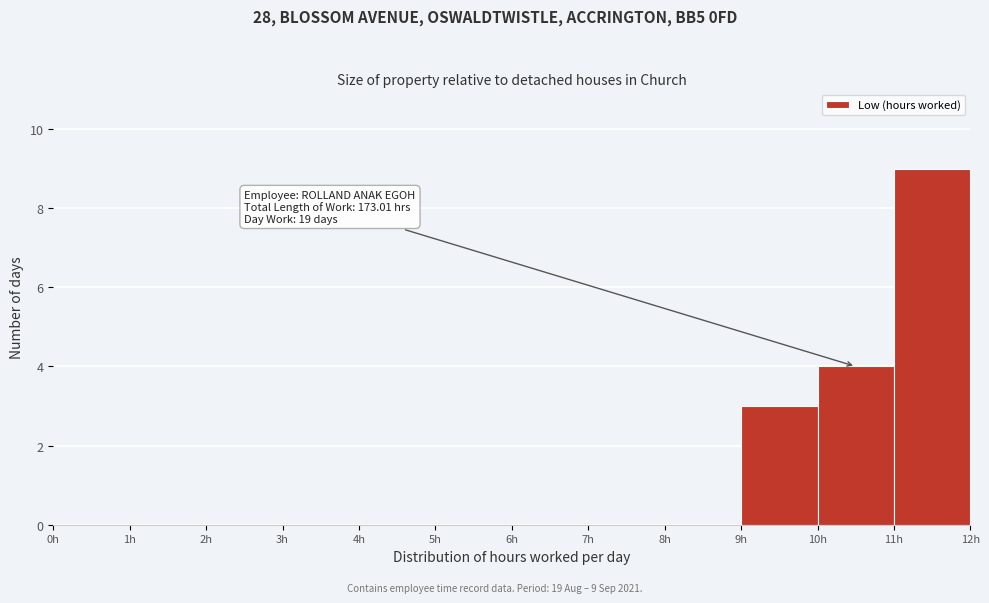

Which range on the x-axis has the tallest bar?

11 to 12